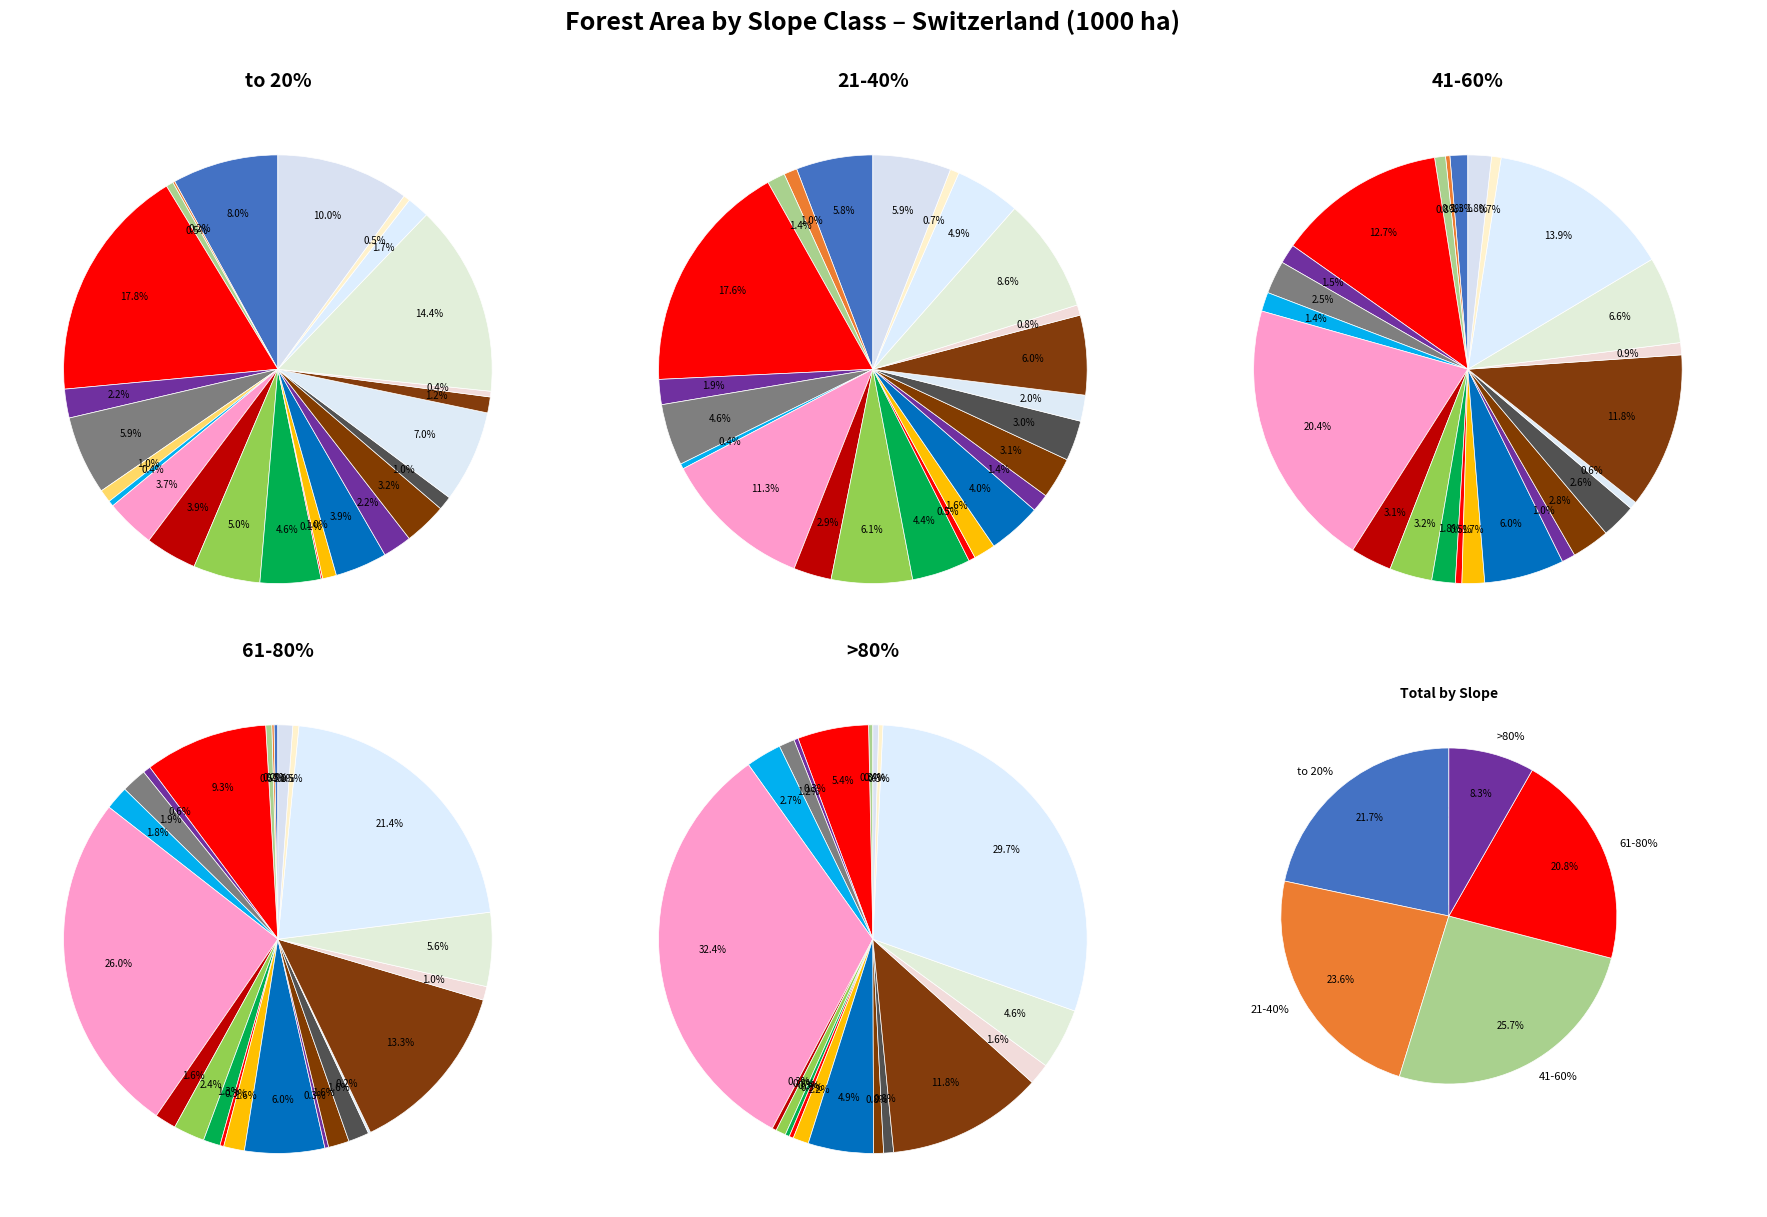

True or false: 61-80% accounts for 26% of the total.

False